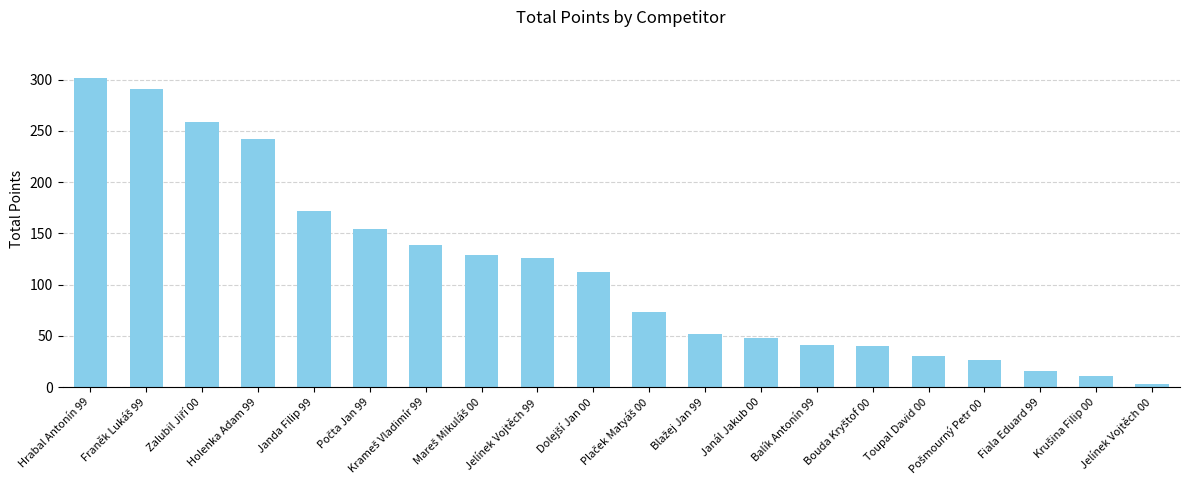

What is the greatest value displayed?

302